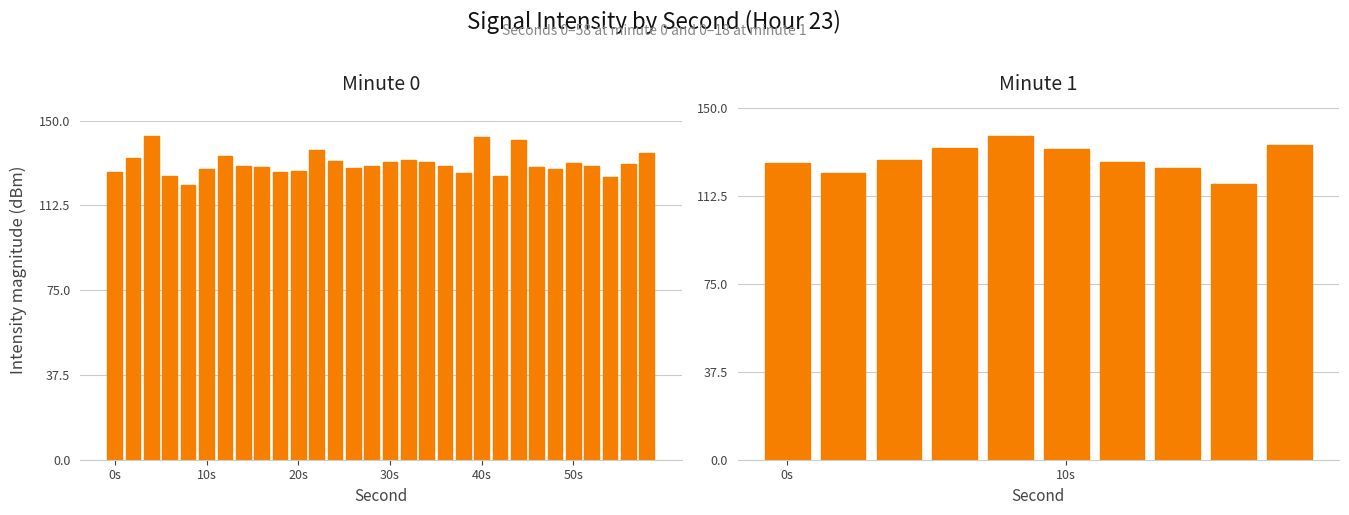

What position from the left is 50s?

26